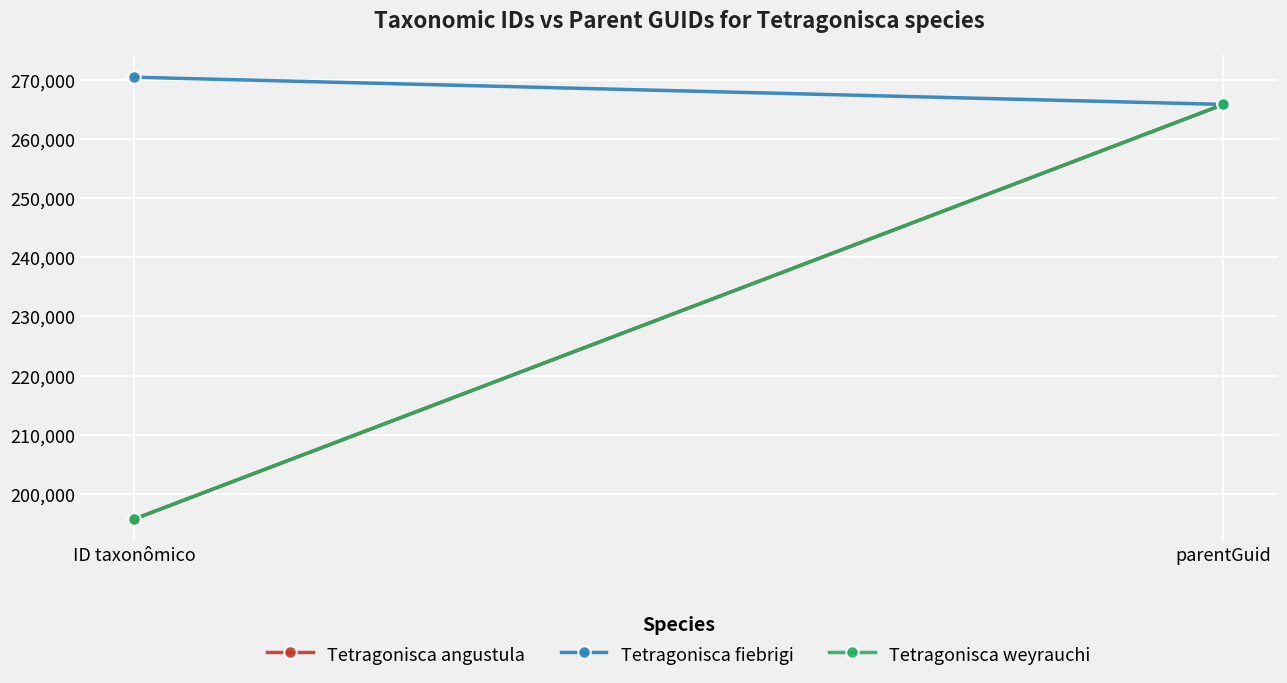

Which has a higher value, parentGuid or ID taxonômico?

parentGuid